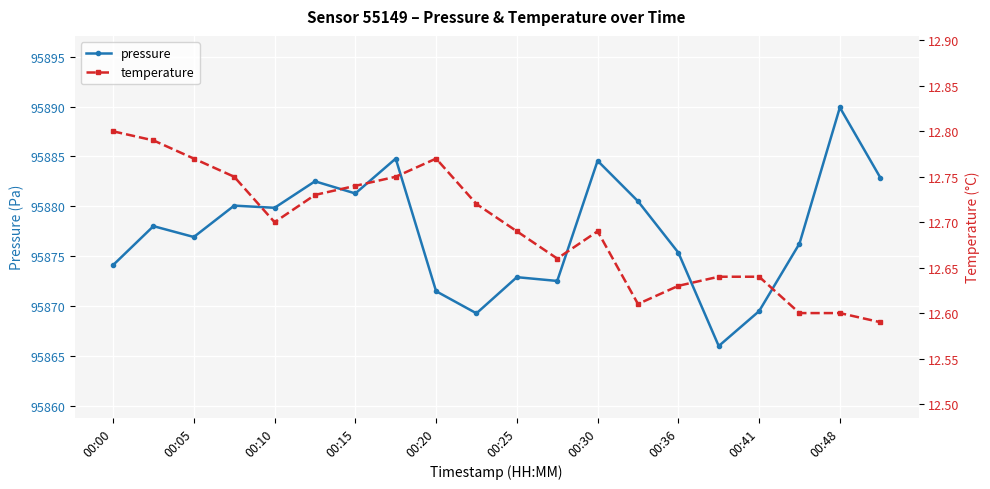

The pressure series shows 45312.1 at 17. True or false?

False